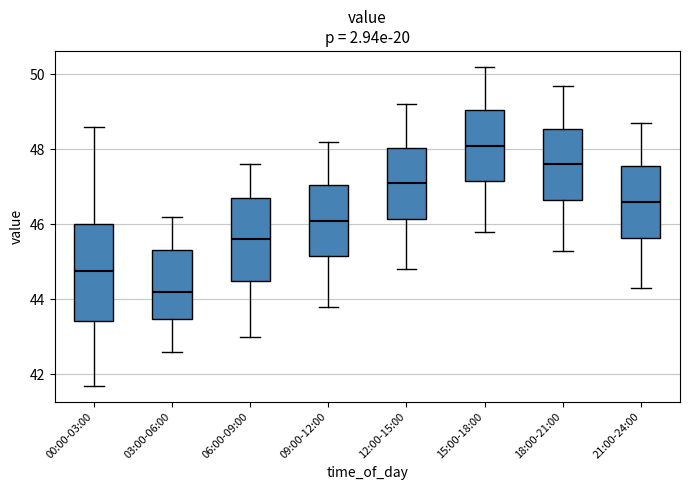

Which box is the tallest, from its lower edge to its upper edge?

00:00-03:00